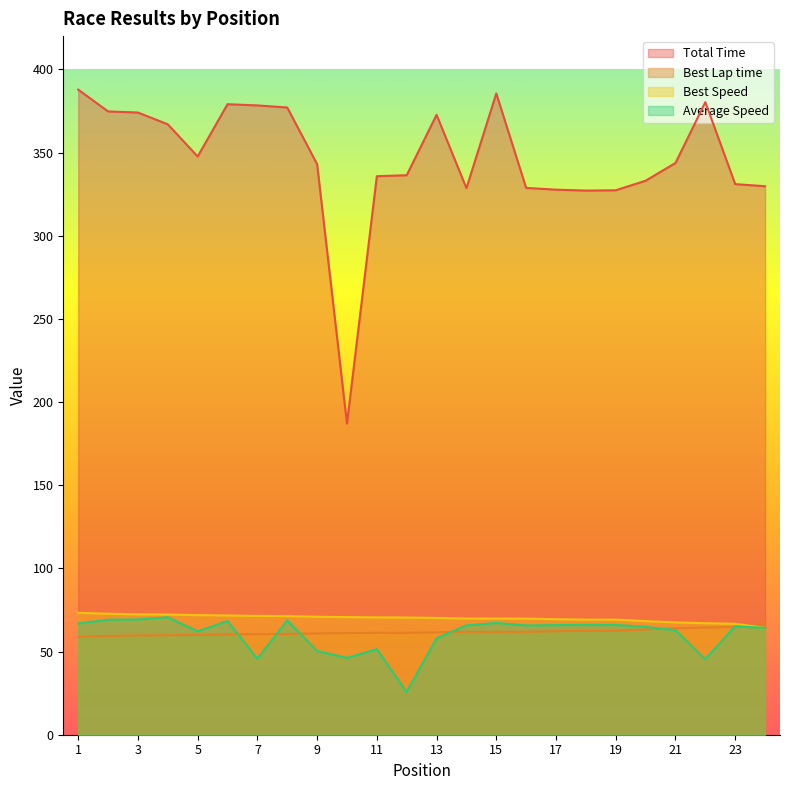

How many interior local peaks does the Average Speed series have?

7